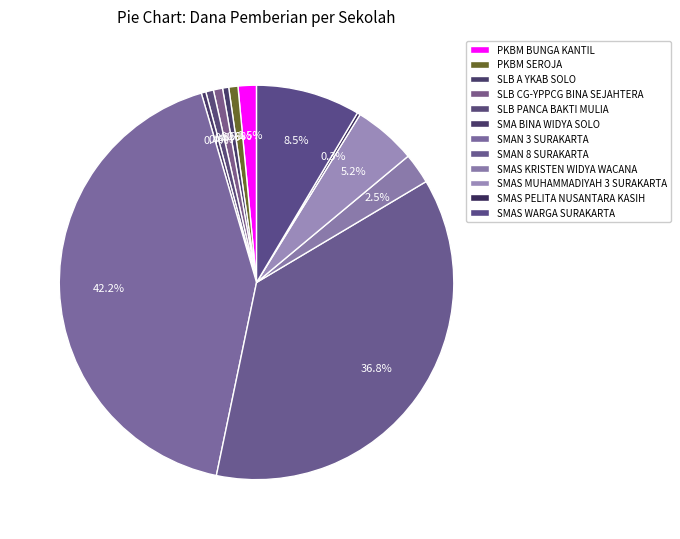

What is the largest slice in the pie chart?

SMAN 3 SURAKARTA